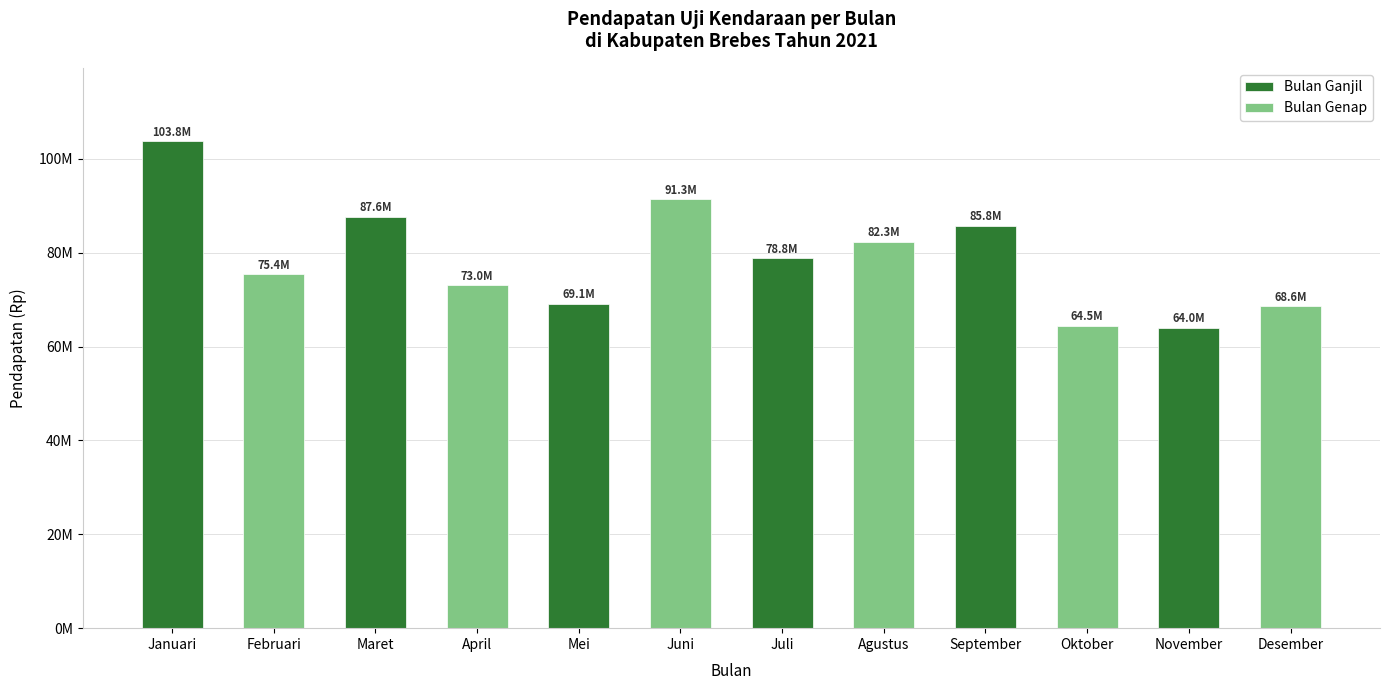

What are all the series names shown in the legend?

Bulan Ganjil, Bulan Genap